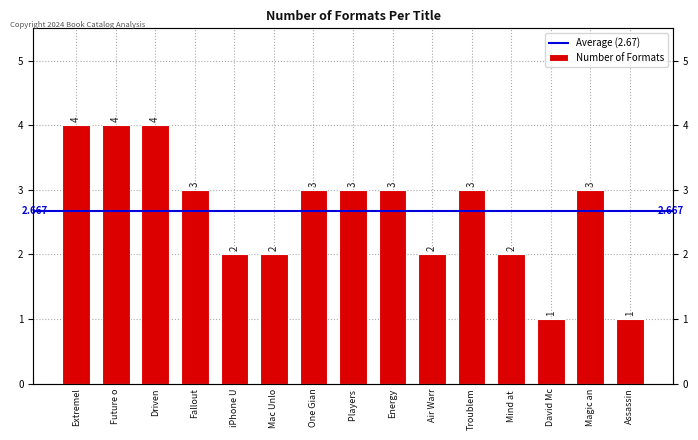

The chart shows a value of 1 at Mac Unlo. True or false?

False